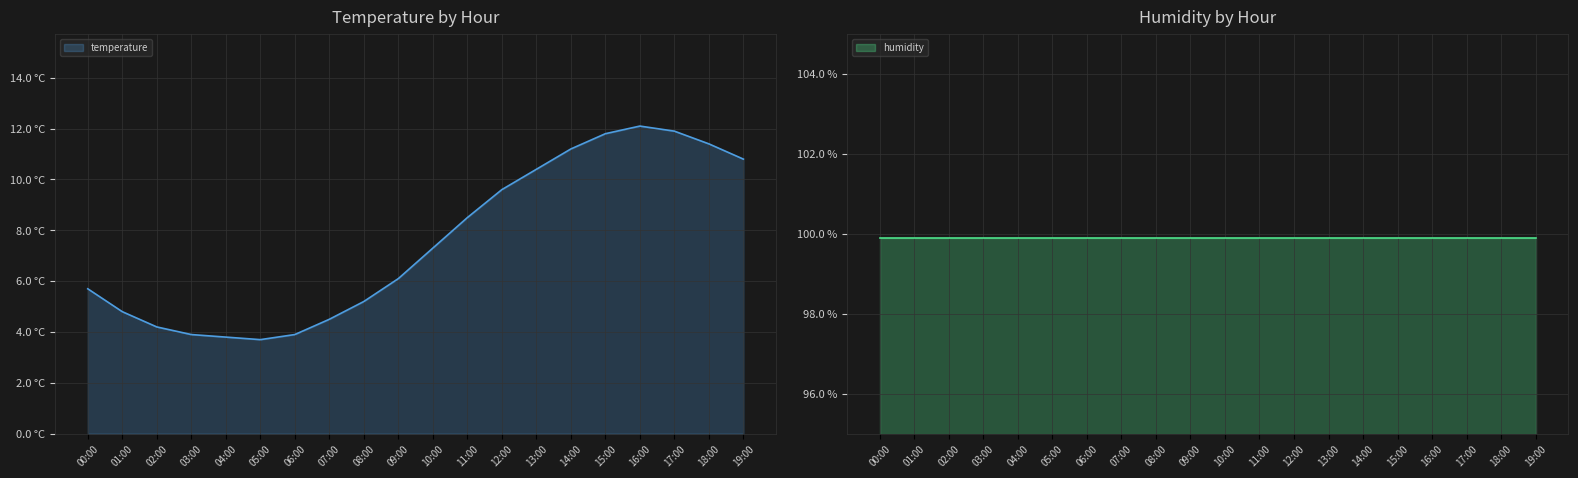

How many points are lower than both their immediate neighbors (excluding endpoints)?

1